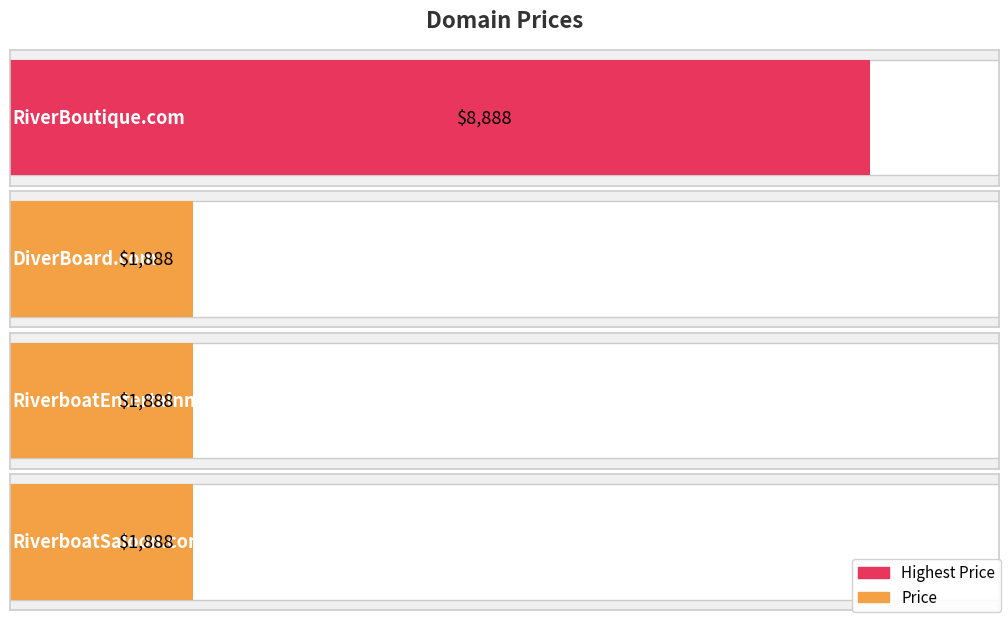

The chart shows a value of 2484 at RiverboatSaloon.com. True or false?

False